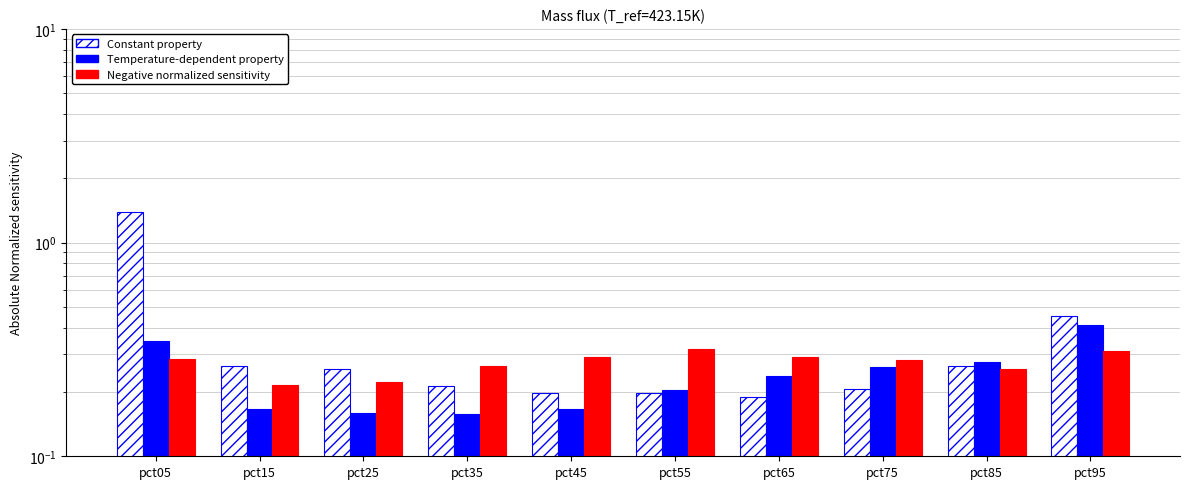

What is the total value across all series at pct85?

0.8